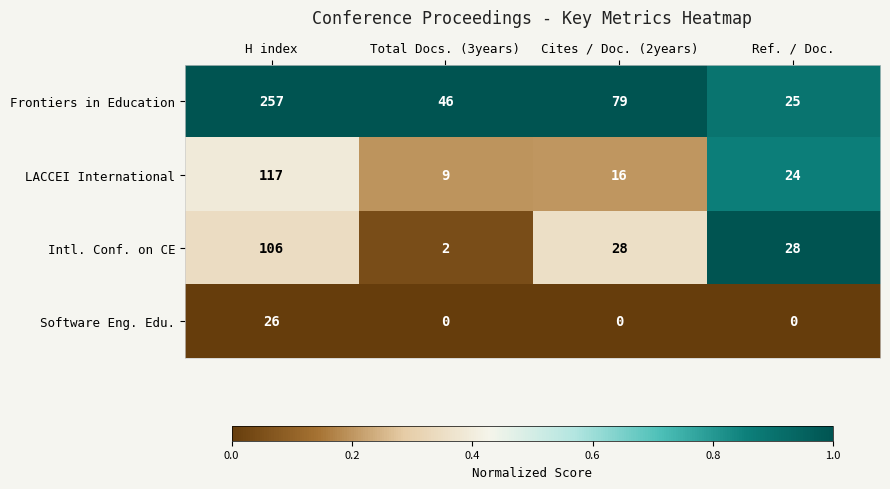

Which series has the widest spread of values?

Frontiers in Education